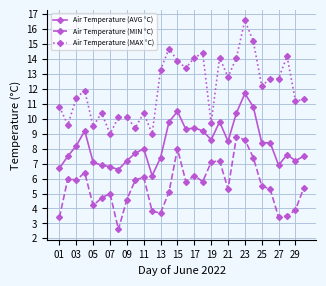

True or false: Air Temperature (MIN °C) and Air Temperature (MAX °C) intersect in this chart.

False